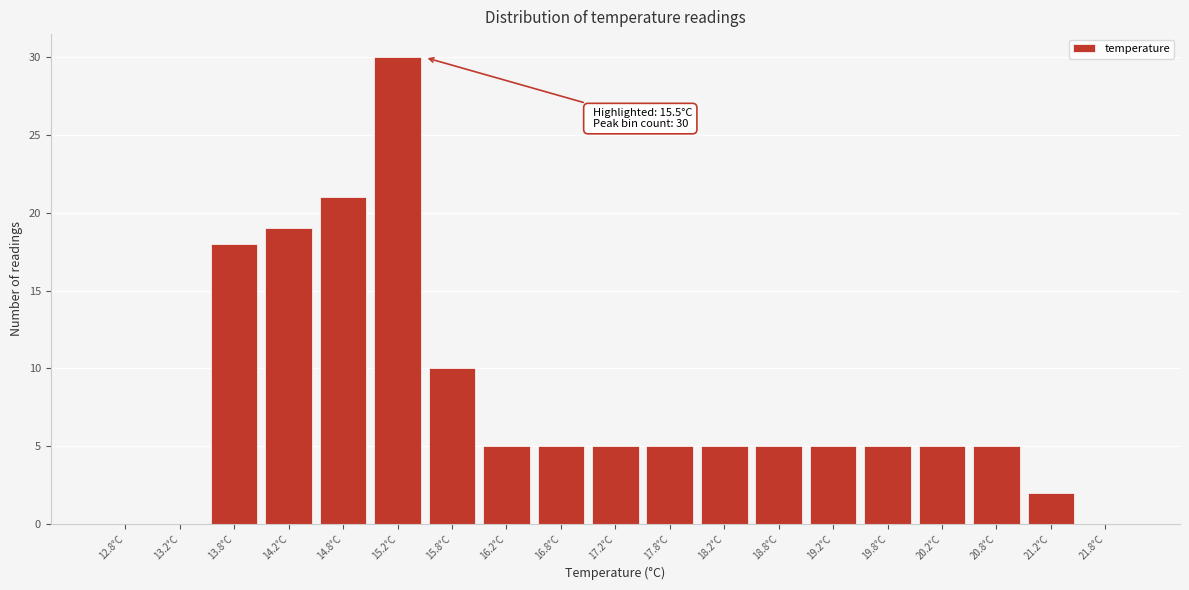

Over which range of the x-axis is the bar tallest?

15.0 to 15.5